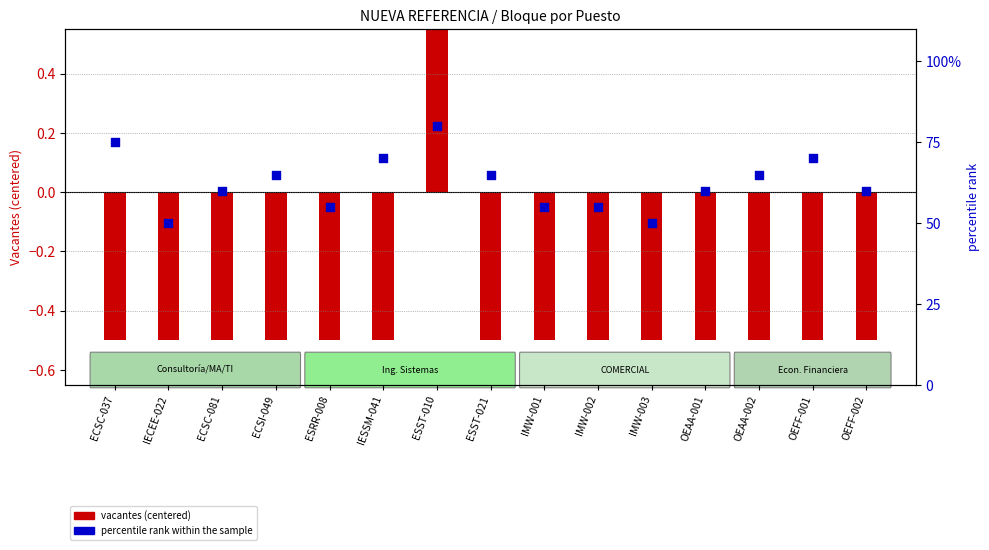

Which series reaches the minimum Y coordinate?

vacantes (centered)